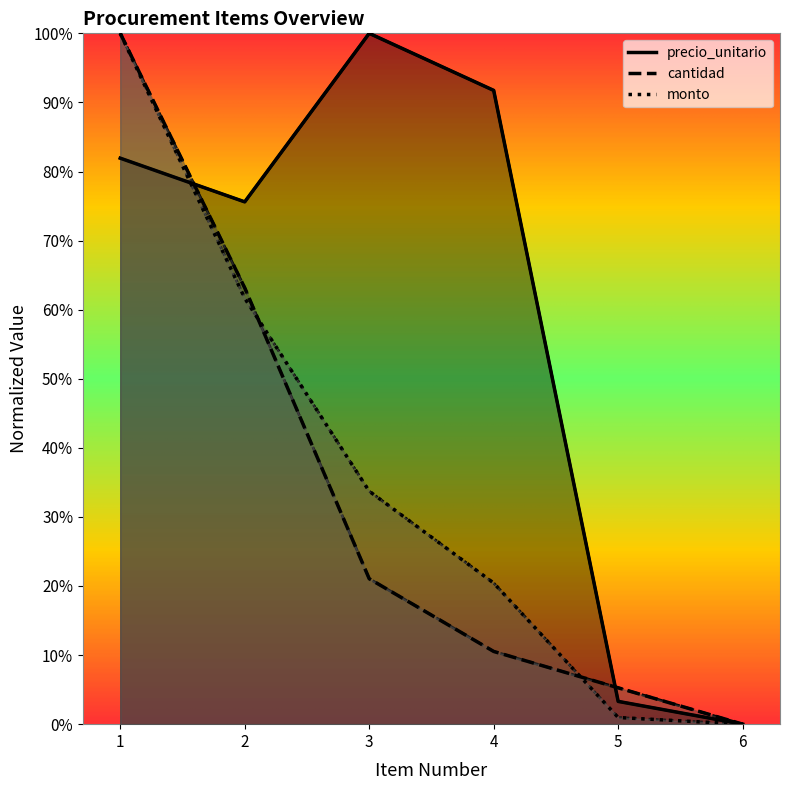

Reading left to right, what are all the values shown in this chart?

precio_unitario: 1=0.8	2=0.8	3=1.0	4=0.9	5=0.0	6=0.0
cantidad: 1=1.0	2=0.6	3=0.2	4=0.1	5=0.1	6=0.0
monto: 1=1.0	2=0.6	3=0.3	4=0.2	5=0.0	6=0.0